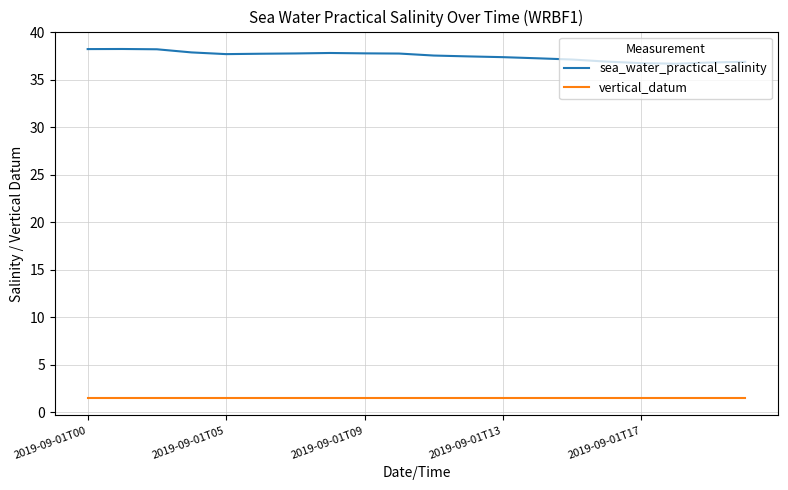

True or false: sea_water_practical_salinity and vertical_datum cross at least once.

False